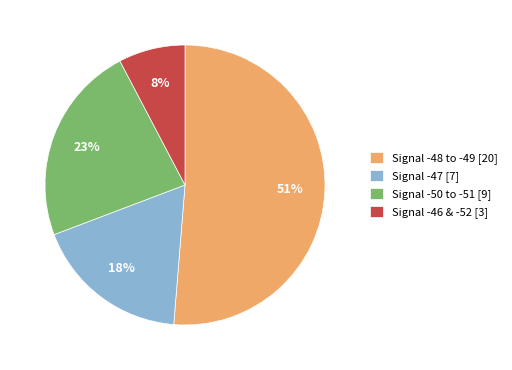

Does any single category account for the majority?

Yes